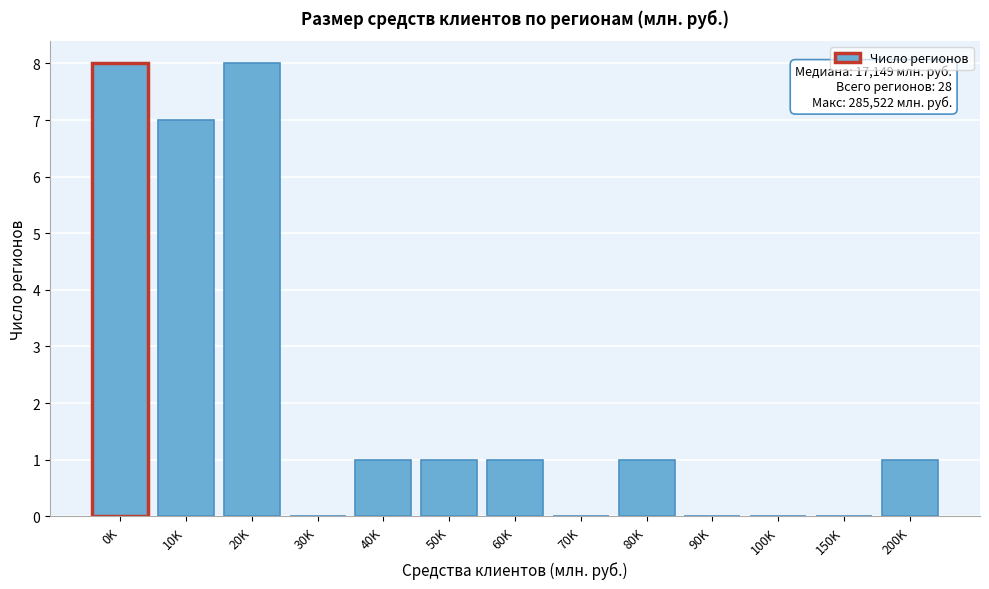

Reading left to right, list all the values displayed in this chart.

0K=8	10K=7	20K=8	30K=0	40K=1	50K=1	60K=1	70K=0	80K=1	90K=0	100K=0	150K=0	200K=1